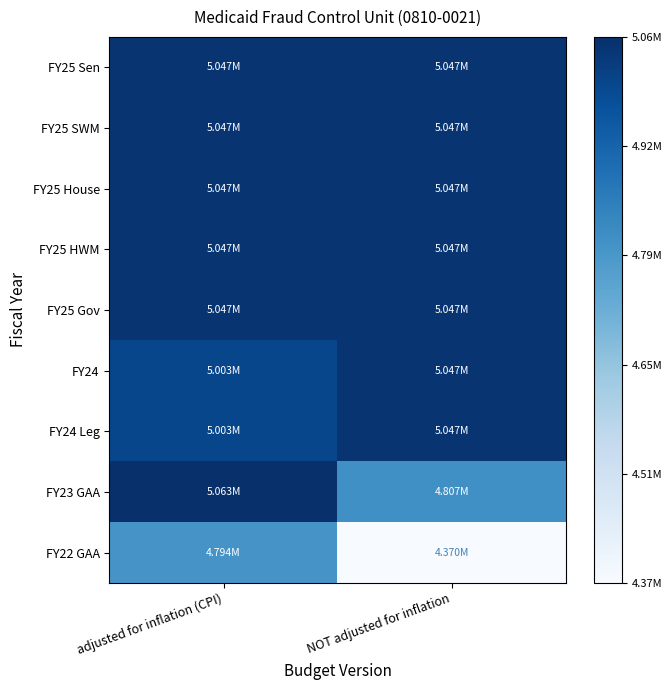

Reading left to right, transcribe all the data shown in this chart.

FY25 Sen: adjusted for inflation (CPI)=5047180	NOT adjusted for inflation=5047180
FY25 SWM: adjusted for inflation (CPI)=5047180	NOT adjusted for inflation=5047180
FY25 House: adjusted for inflation (CPI)=5047180	NOT adjusted for inflation=5047180
FY25 HWM: adjusted for inflation (CPI)=5047180	NOT adjusted for inflation=5047180
FY25 Gov: adjusted for inflation (CPI)=5047179	NOT adjusted for inflation=5047179
FY24: adjusted for inflation (CPI)=5002952	NOT adjusted for inflation=5047180
FY24 Leg: adjusted for inflation (CPI)=5002952	NOT adjusted for inflation=5047180
FY23 GAA: adjusted for inflation (CPI)=5062544	NOT adjusted for inflation=4806868
FY22 GAA: adjusted for inflation (CPI)=4794455	NOT adjusted for inflation=4369880